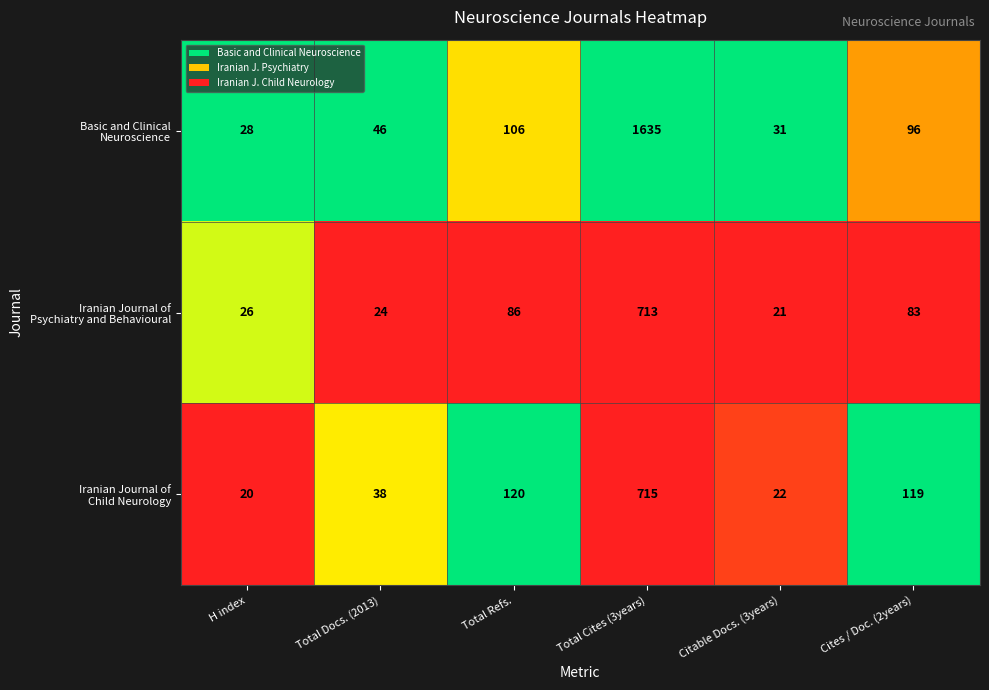

What is the difference between the highest and lowest values at Total Docs. (2013)?

22